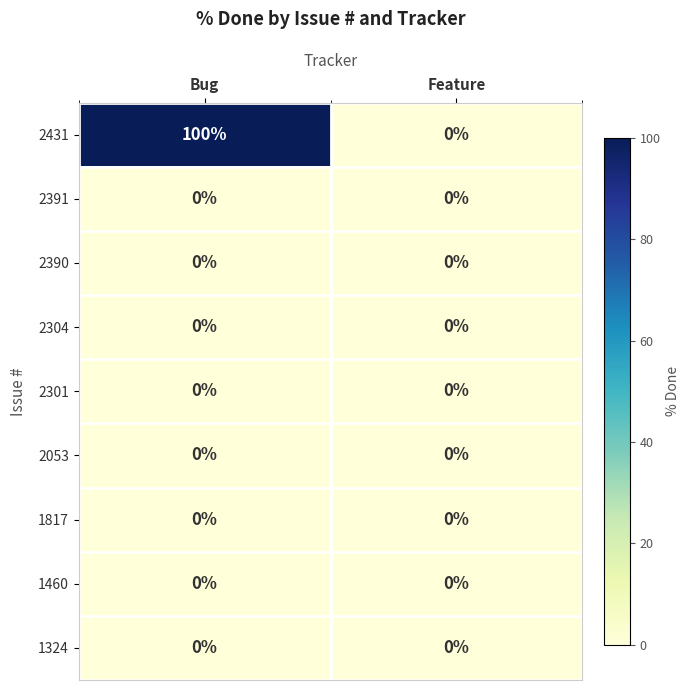

Reading left to right, transcribe all the data shown in this chart.

2431: 100	0
2391: 0	0
2390: 0	0
2304: 0	0
2301: 0	0
2053: 0	0
1817: 0	0
1460: 0	0
1324: 0	0